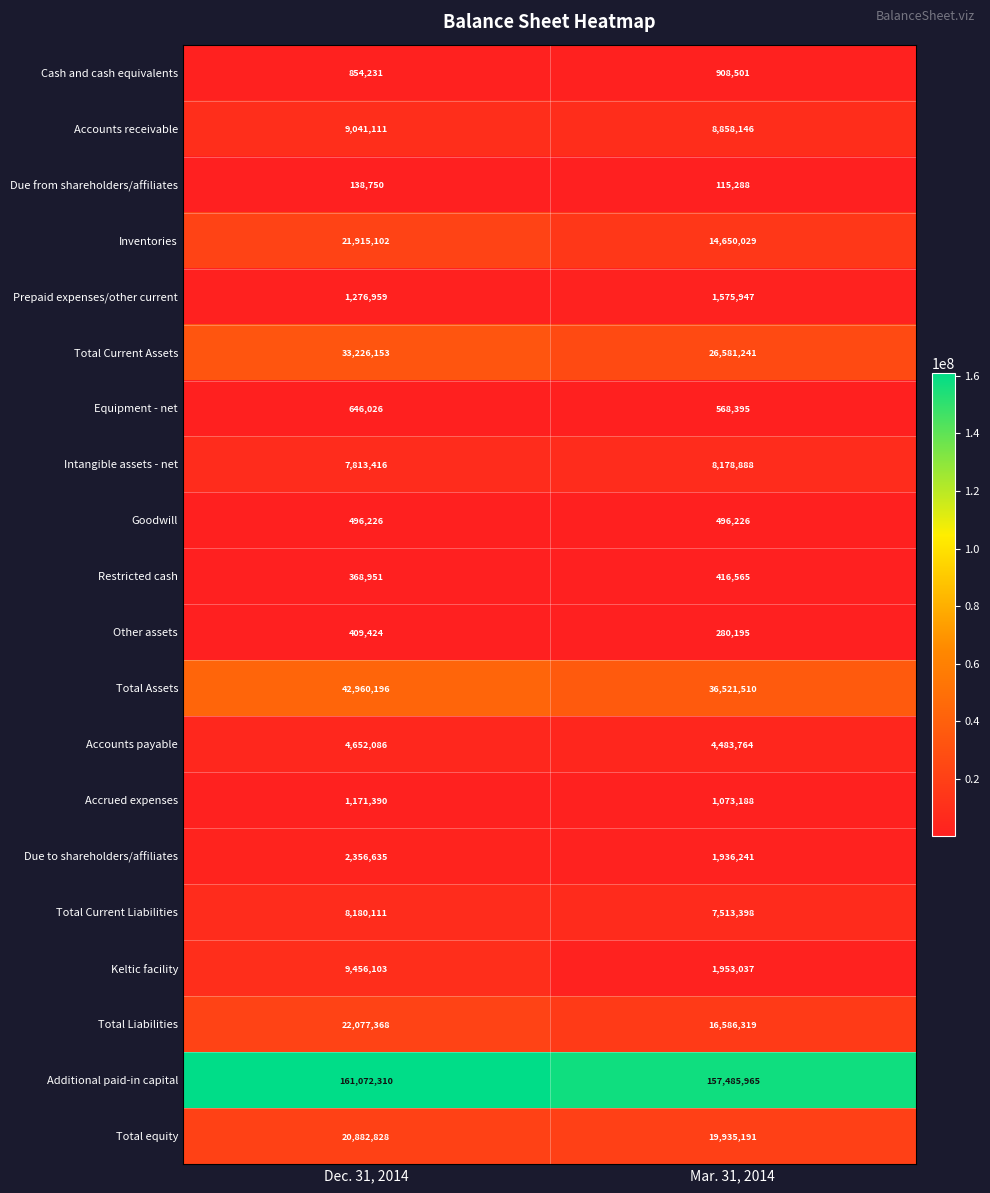

What is the maximum value for Additional paid-in capital?

161072310